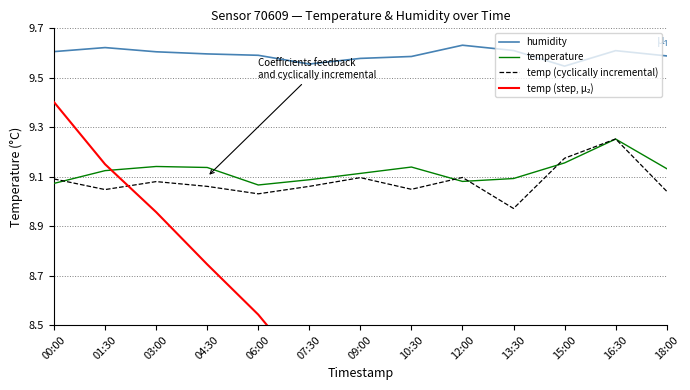

At how many categories does at least one series exceed 8?

13